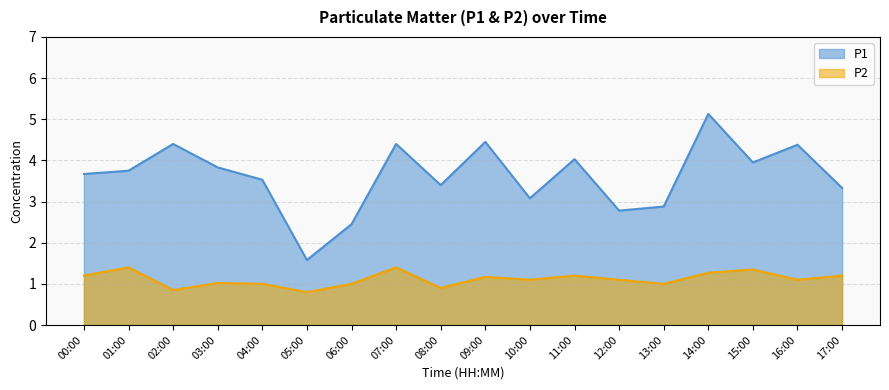

How many interior local peaks does the P2 series have?

6